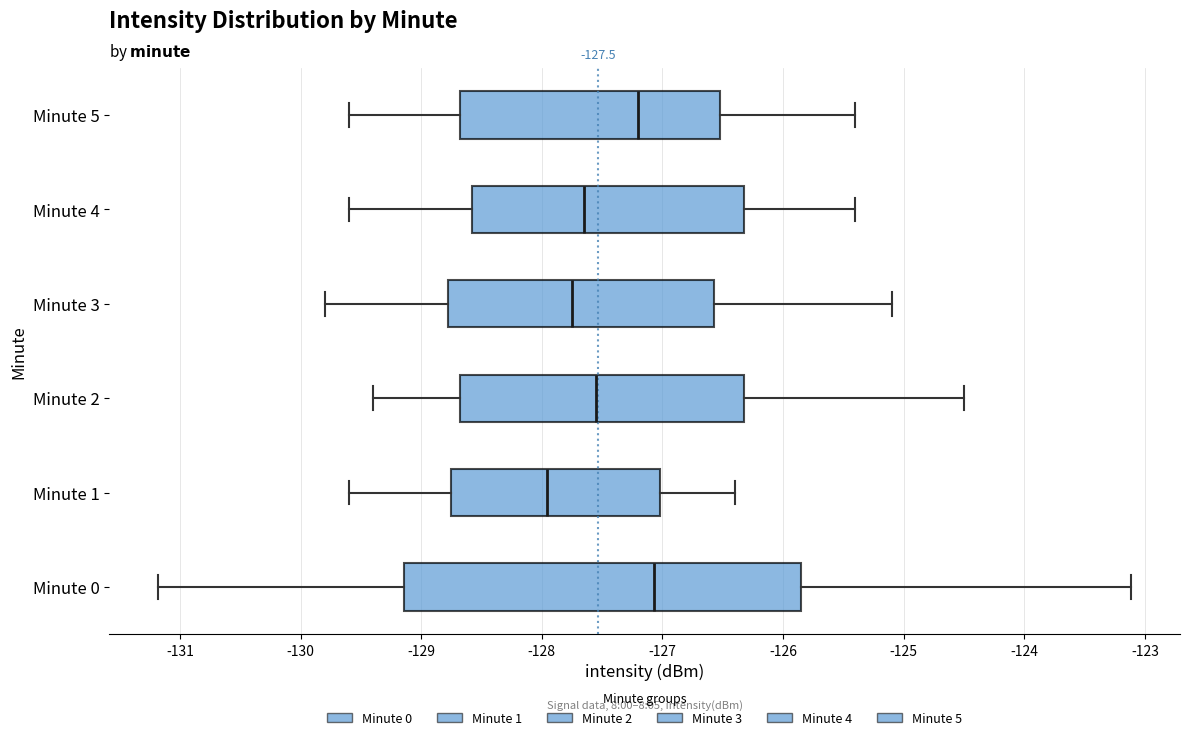

Comparing the boxes themselves (not the whiskers), which one is the widest?

Minute 0